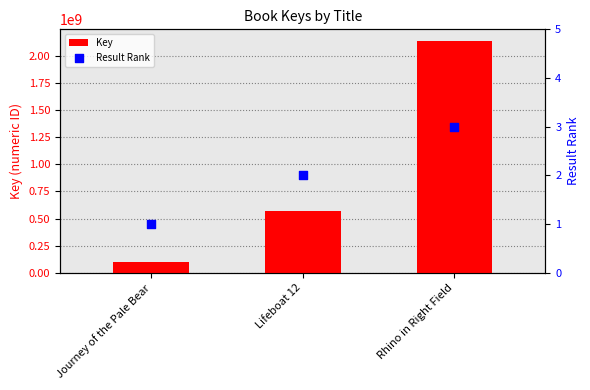

Which series has the largest Y range (max minus min)?

Key